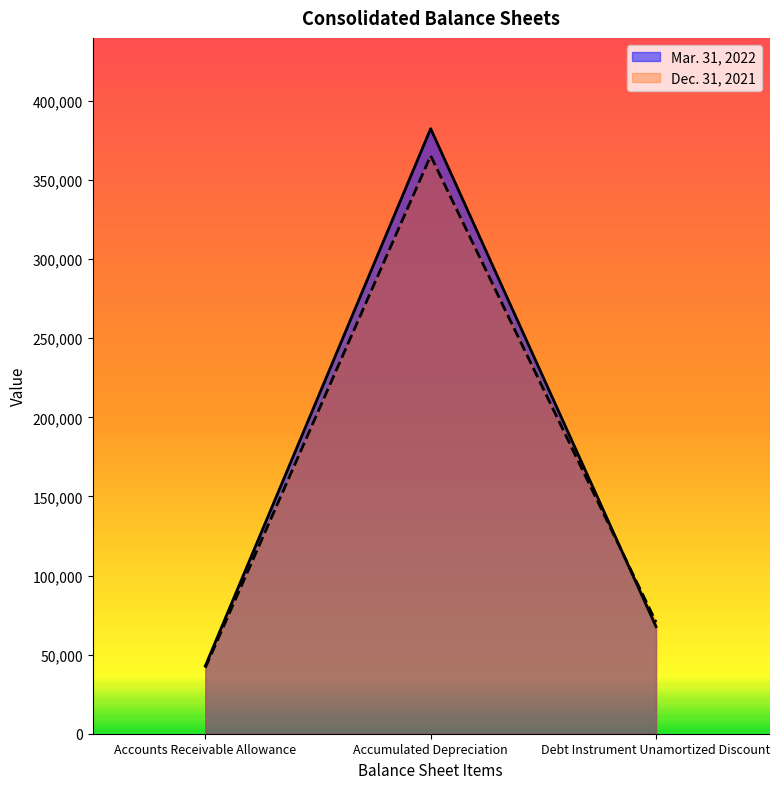

What is the difference between the highest and lowest values at Accounts Receivable Allowance?

1147